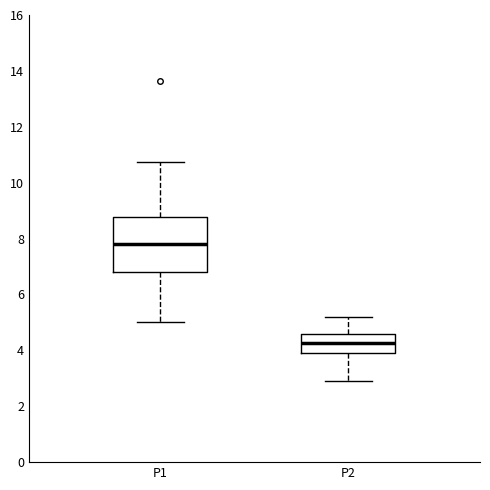

Reading left to right, read every box against the y-axis: the position of its median line, the range the box covers, and the ends of its whiskers. The values are not printed on the chart, so give them approximately, as read against the axis.

P1: median 7.8, box 6.8 to 8.8, whiskers 5.0 to 10.8
P2: median 4.2, box 4.0 to 4.6, whiskers 3.0 to 5.2